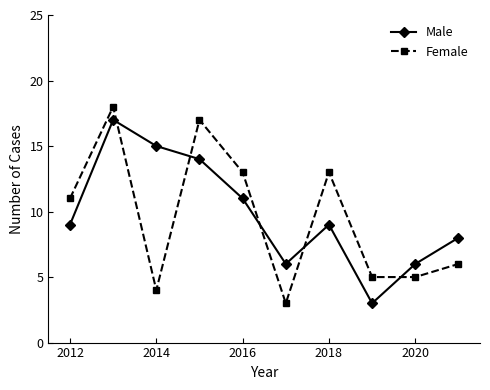

What is the maximum value for Male?

17